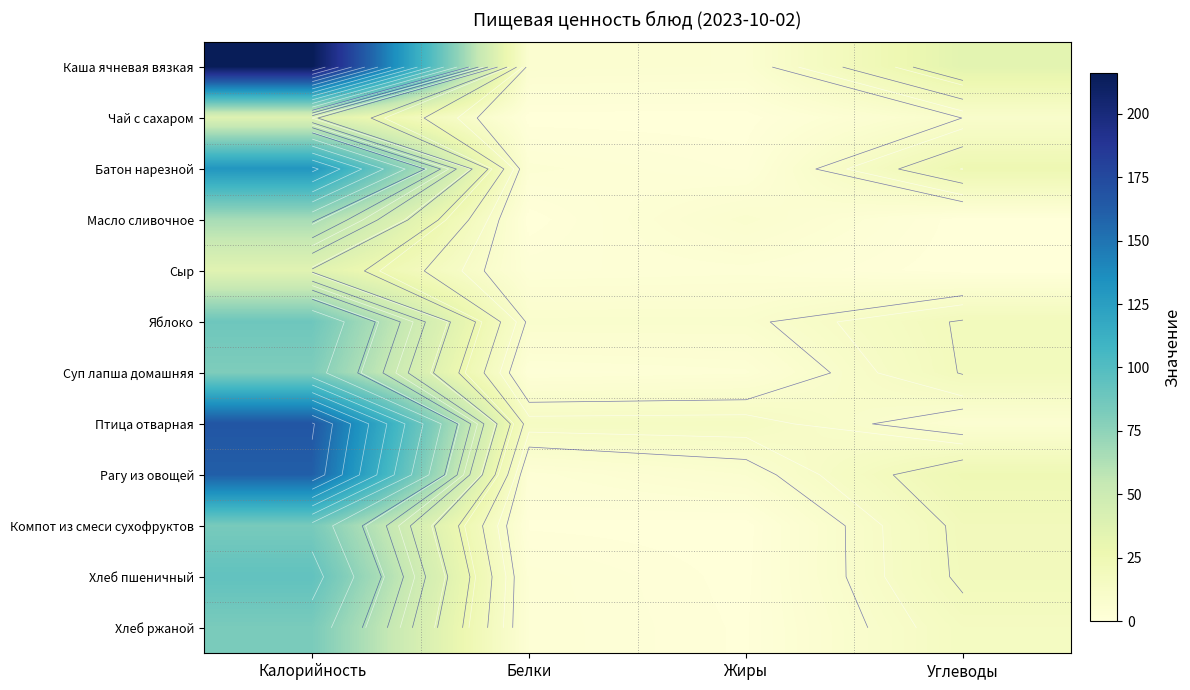

At how many categories does at least one series exceed 111?

1